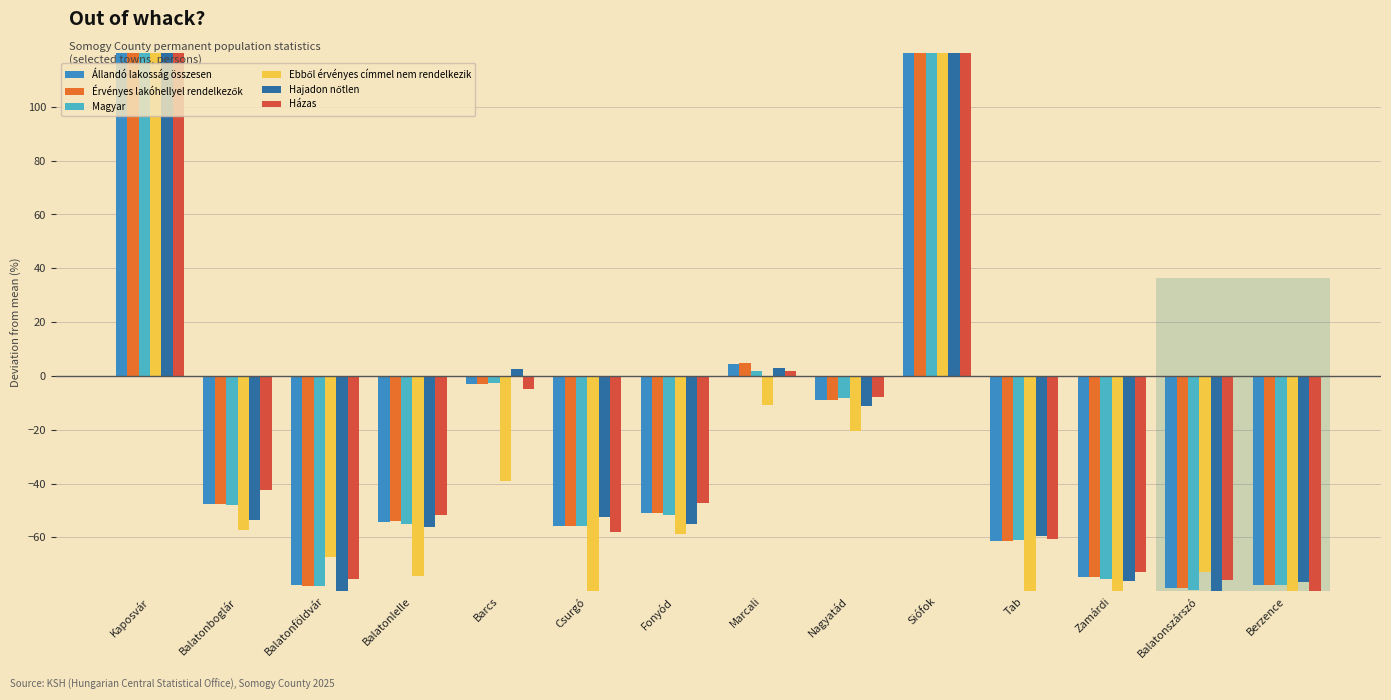

Is the value of Hajadon nőtlen at Balatonszárszó greater than the value of Érvényes lakóhellyel rendelkezők at Tab?

No